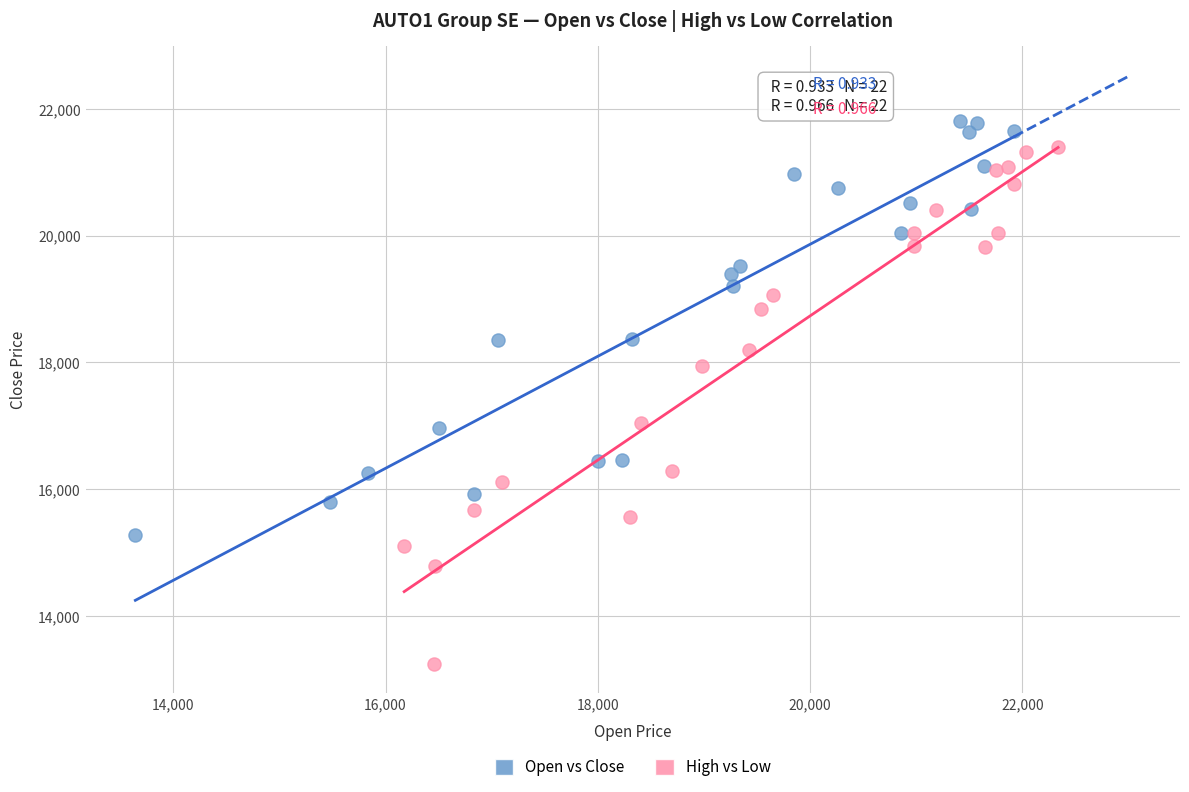

Which series reaches the maximum Y coordinate?

Open vs Close